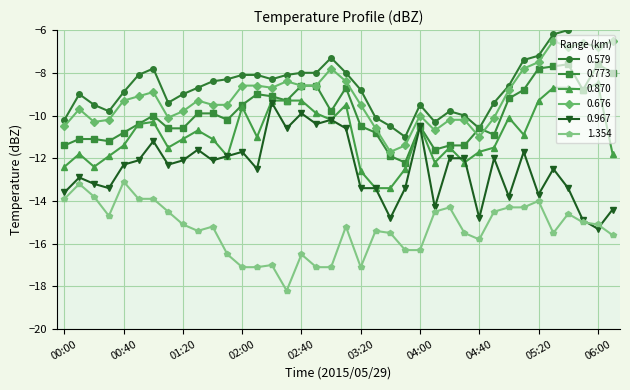

What is the difference between the 0.870 values at 05:40 and 06:00?

0.2